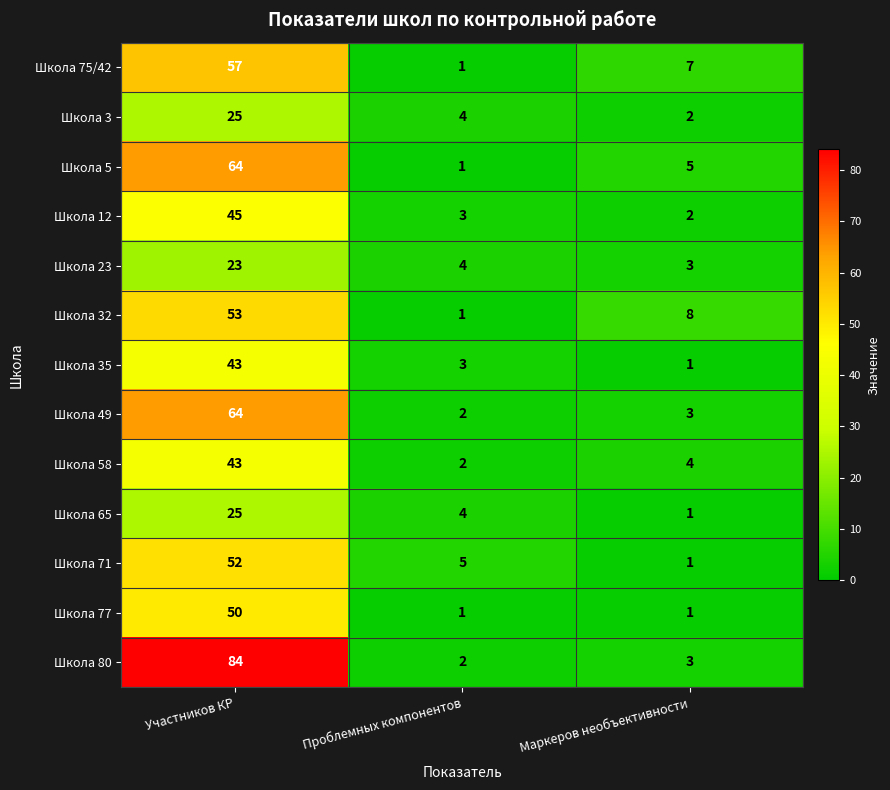

Which series has the largest total across all categories?

Школа 80